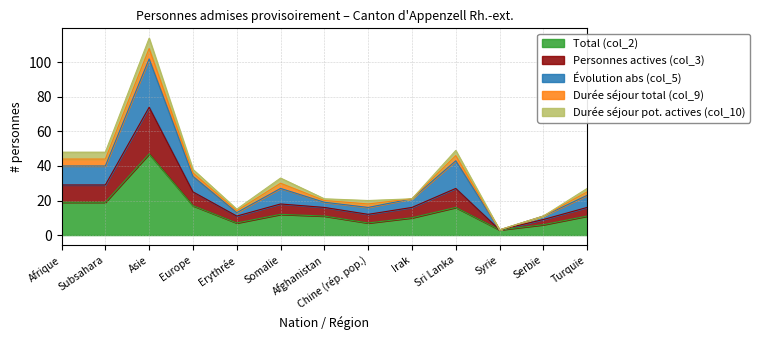

Does the chart display data point markers on the line(s)?

No